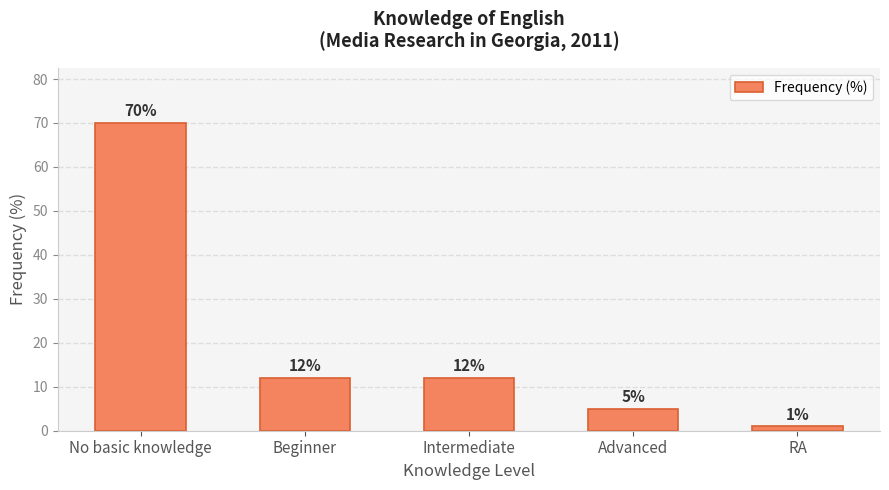

What is the sum of all values?

100